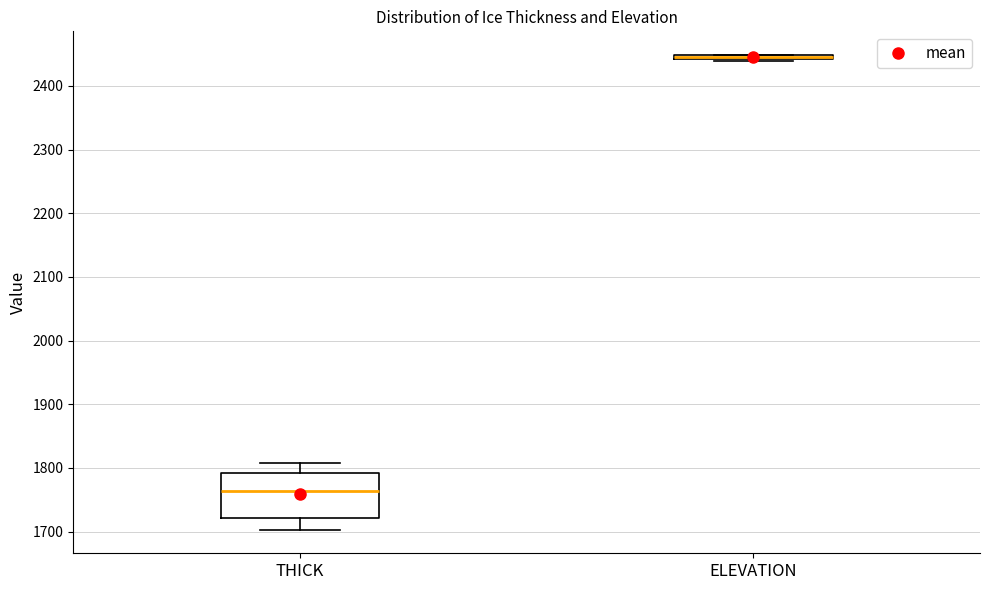

Which box is the tallest, from its lower edge to its upper edge?

THICK